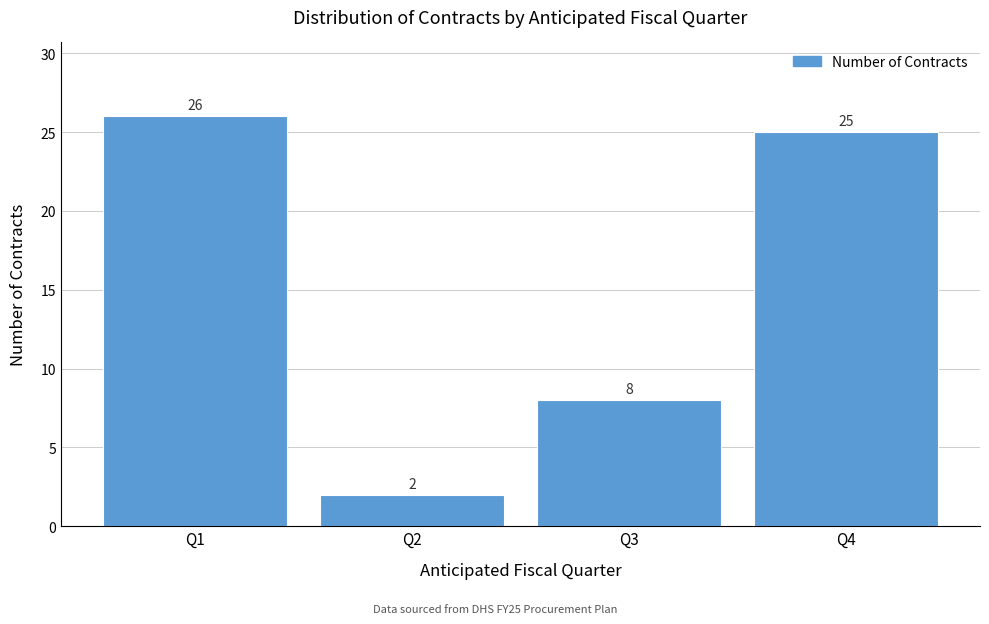

Reading left to right, what are all the values shown in this chart?

26	2	8	25